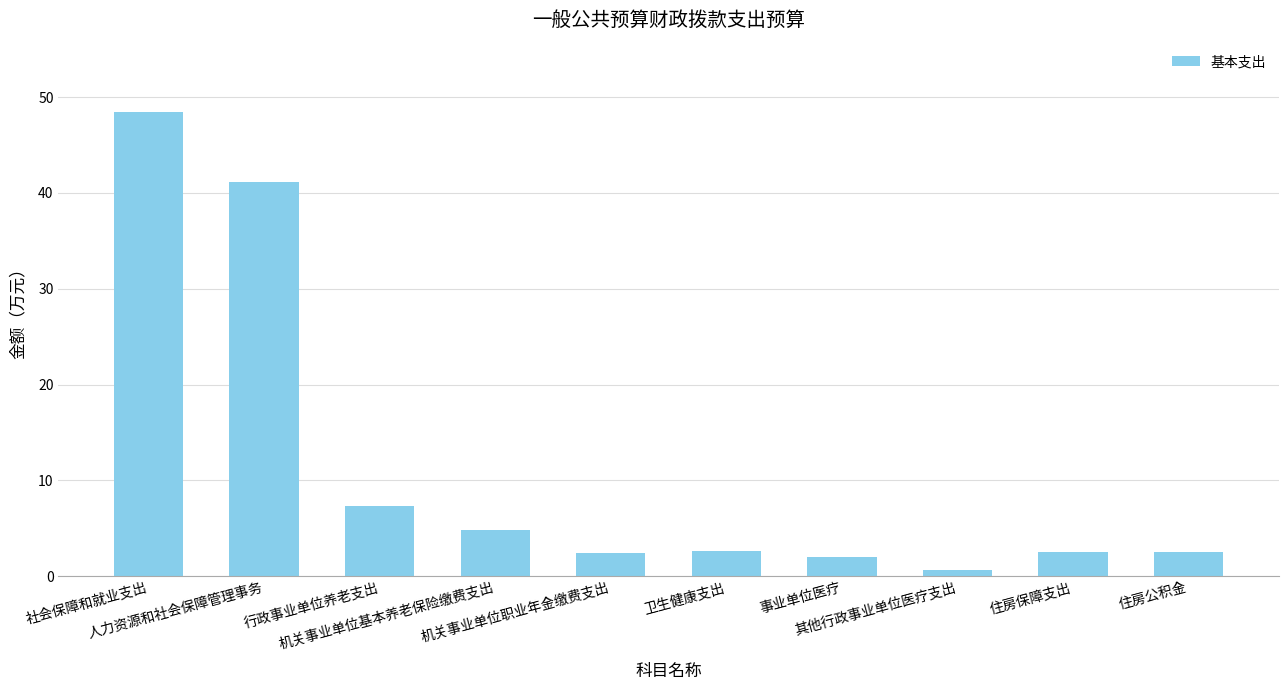

What is the maximum value shown in the chart?

48.4